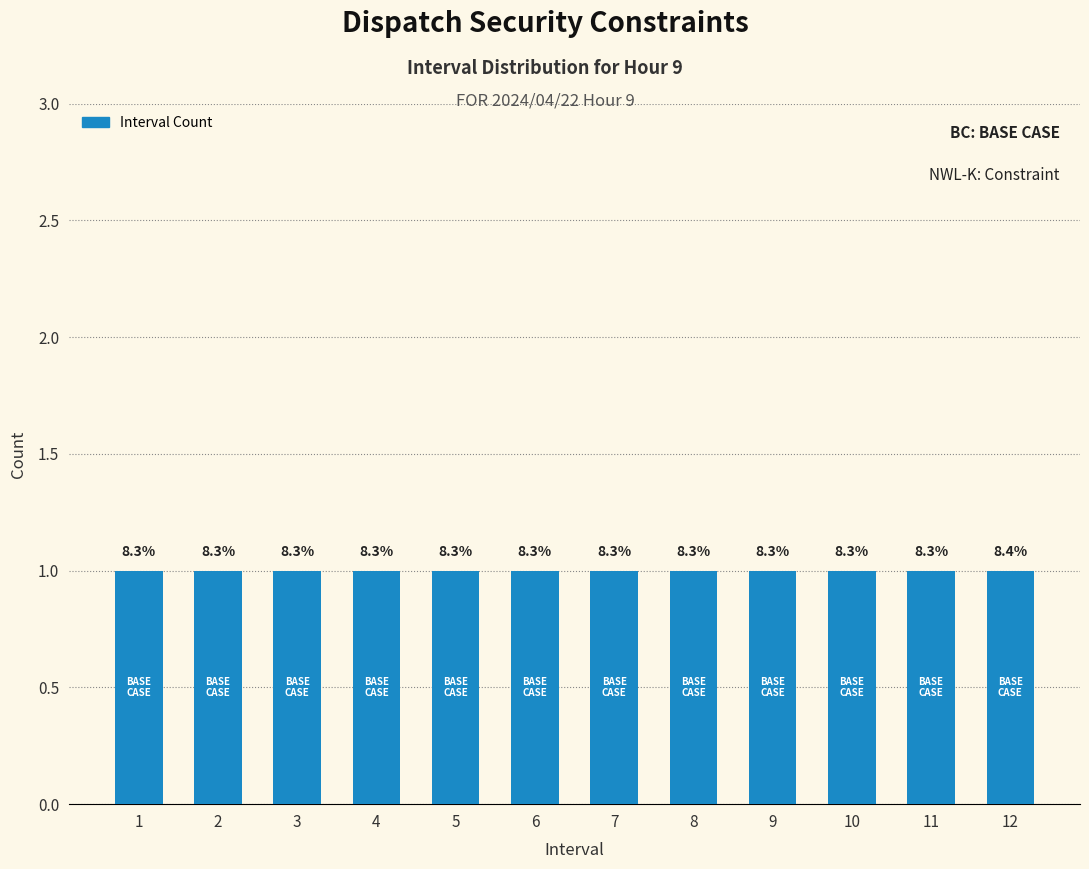

How many bars are there in total?

12